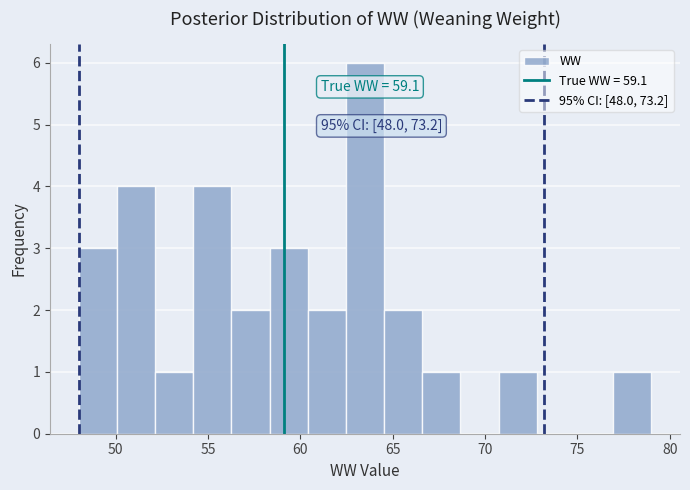

Which range on the x-axis has the tallest bar?

62.5 to 64.5